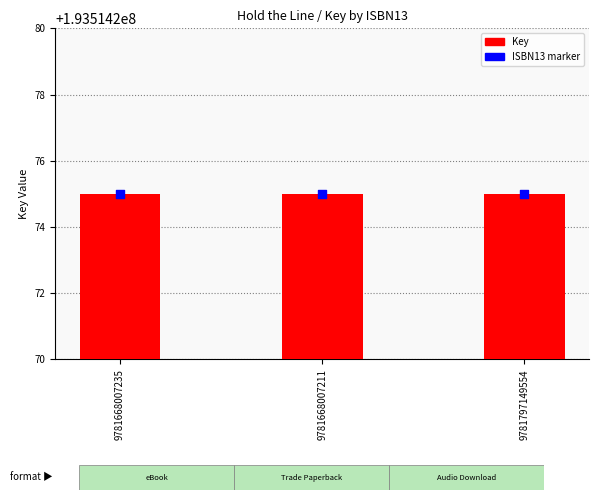

Which series contains the lowest Y value?

Key